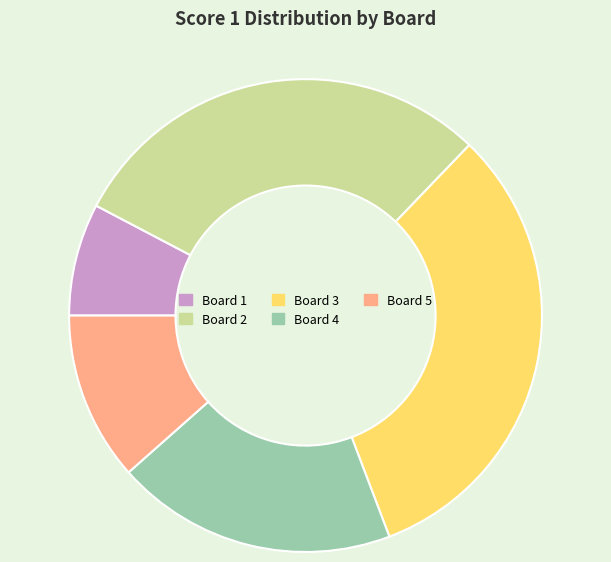

Do Board 3 and Board 4 together represent more than half of the pie?

Yes